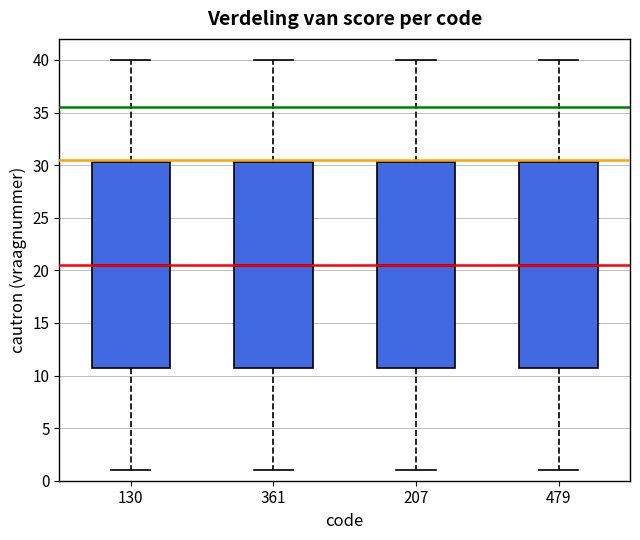

Where is the upper edge of the box at x = 361 on the y-axis? The values are not printed on the chart, so give them approximately, as read against the axis.

30.5